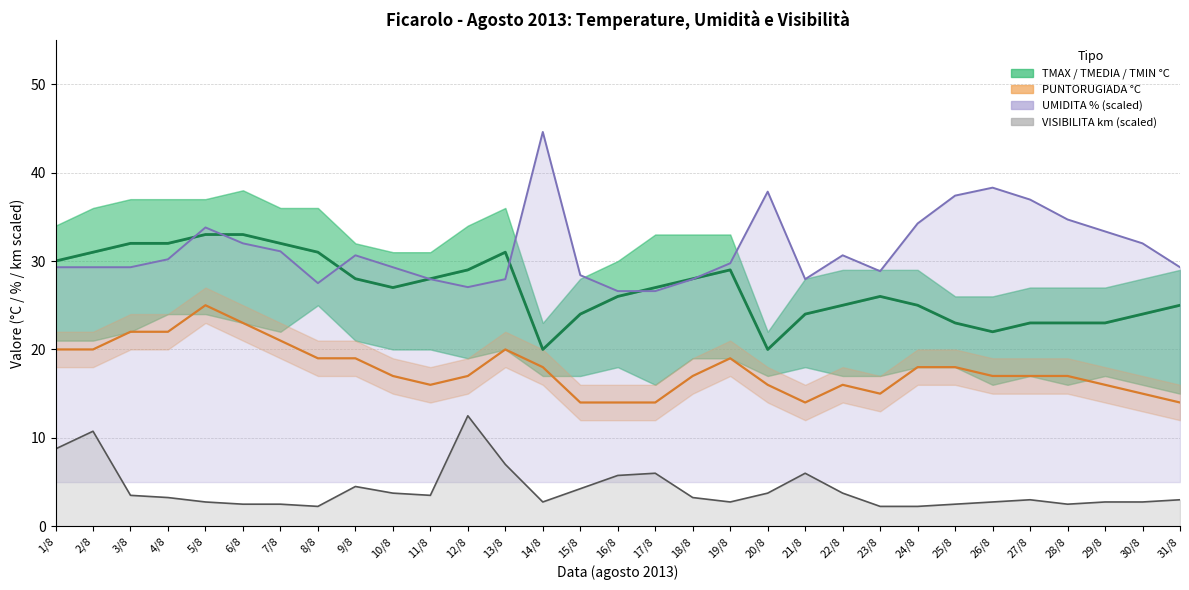

Read the value at 30/8, to the nearest 10.

20